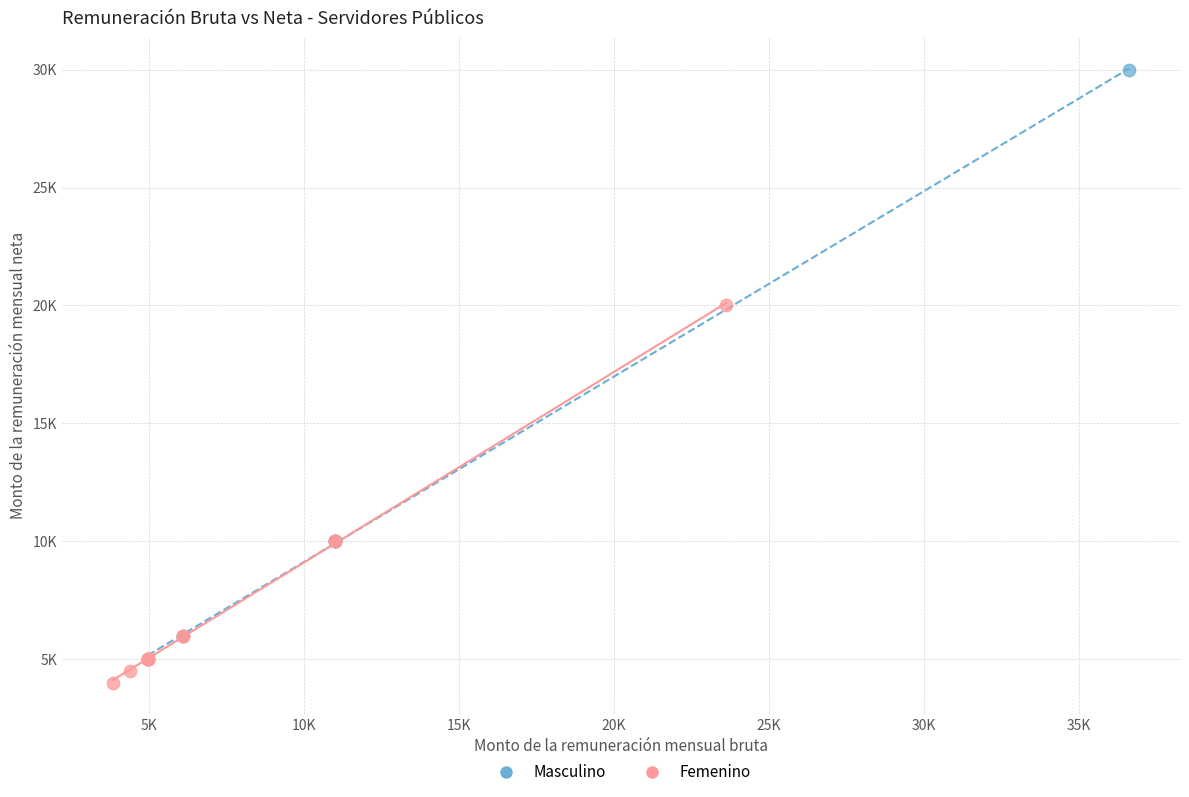

What are all the series names shown in the legend?

Masculino, Femenino